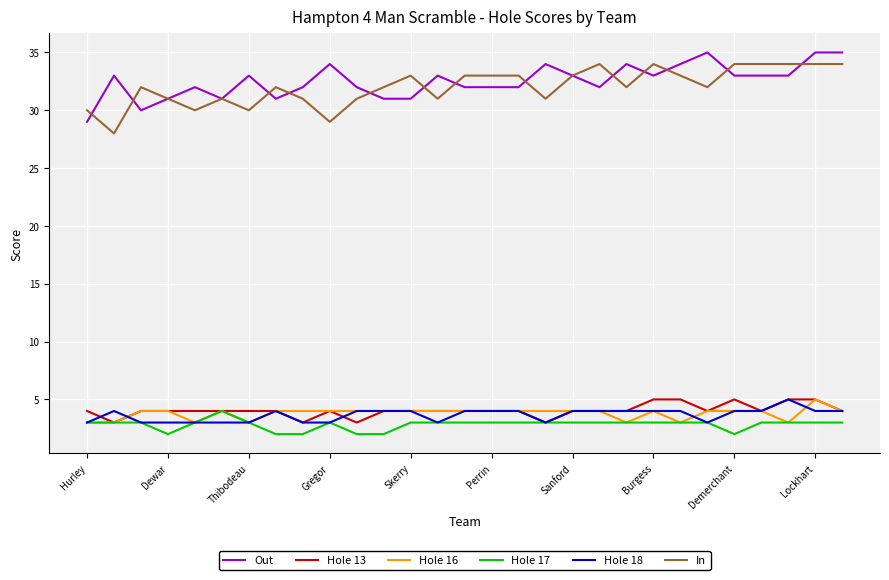

What is the highest value of the Out series?

35